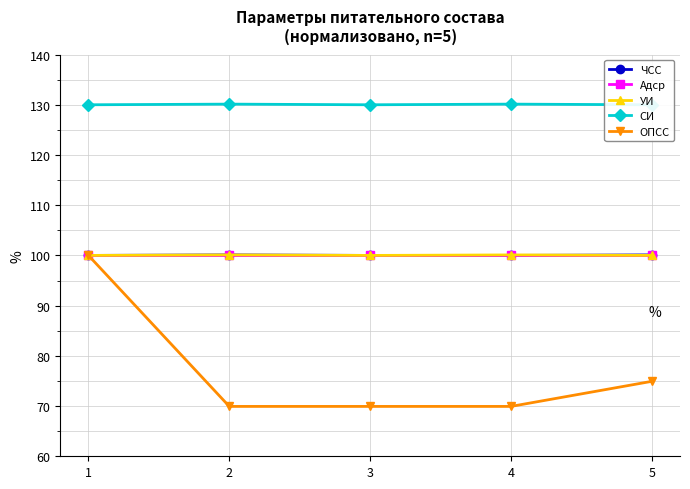

Reading left to right, list all the values displayed in this chart.

ЧСС: 1=100.0	2=100.1	3=100.0	4=100.0	5=100.1
Адср: 1=100.0	2=100.0	3=100.0	4=100.0	5=100.0
УИ: 1=100.0	2=100.1	3=100.0	4=100.1	5=100.0
СИ: 1=130.0	2=130.1	3=130.0	4=130.1	5=130.0
ОПСС: 1=100.0	2=69.9	3=69.9	4=69.9	5=74.9